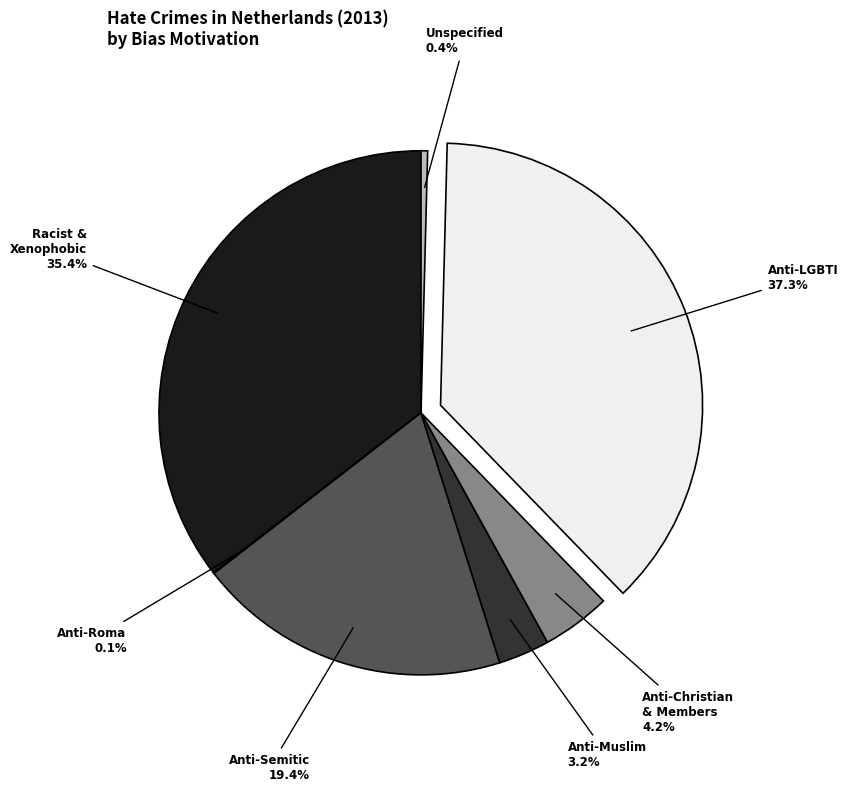

Does Anti-LGBTI represent more than half of the total?

No